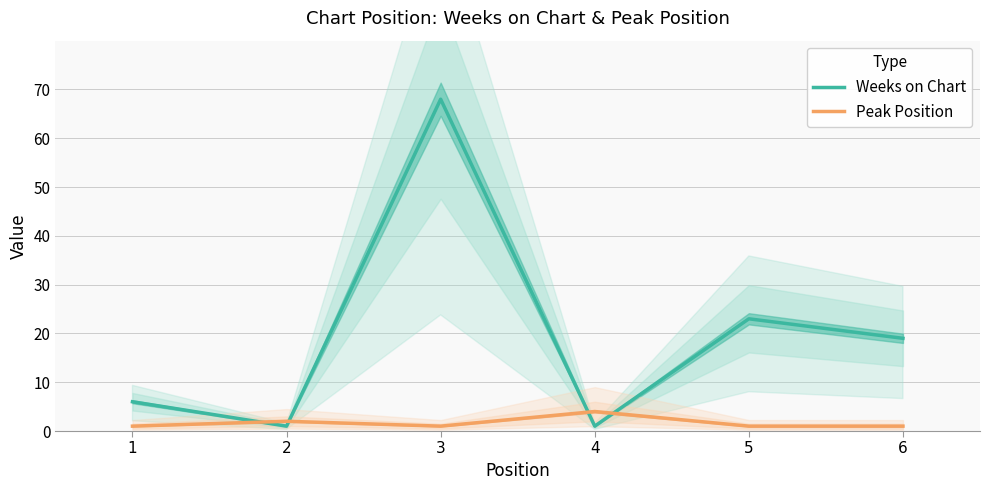

Is it true that Weeks on Chart equals 1 at 4?

True